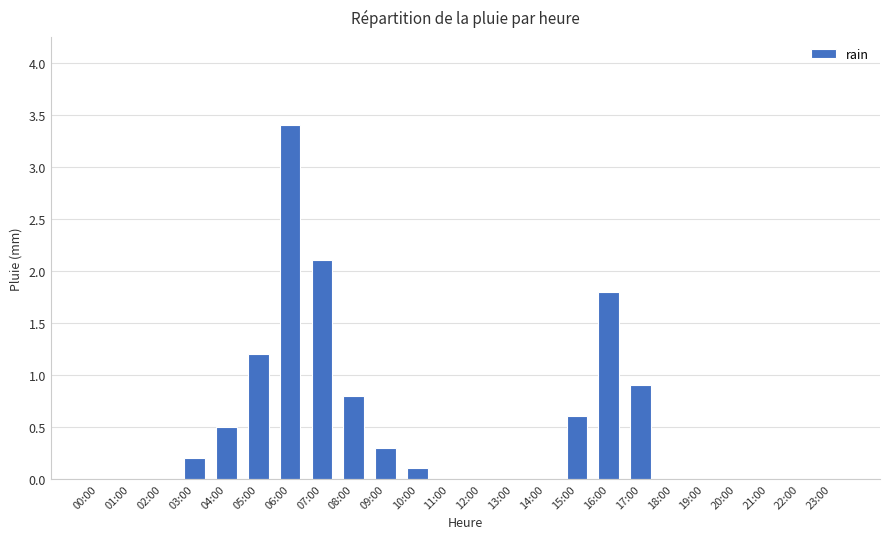

Approximately how many times larger is the value at 06:00 compared to 07:00?

1.6